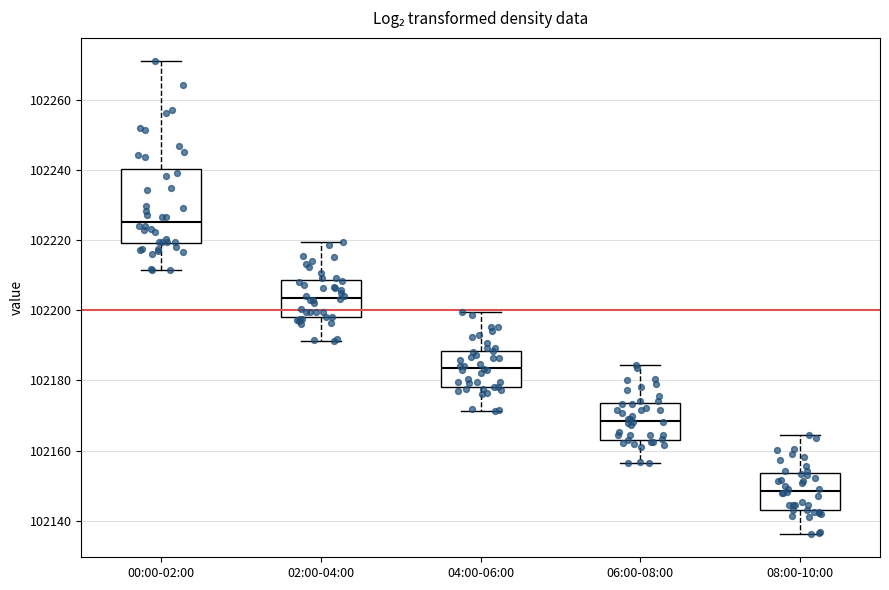

Reading left to right, transcribe this box plot: for each box, give where its median line is, the range the box spans, and where its two whiskers end, as read against the y-axis. The values are not printed on the chart, so give them approximately, as read against the axis.

00:00-02:00: median 102226, box 102220 to 102240, whiskers 102212 to 102270
02:00-04:00: median 102204, box 102198 to 102208, whiskers 102192 to 102220
04:00-06:00: median 102184, box 102178 to 102188, whiskers 102172 to 102200
06:00-08:00: median 102168, box 102164 to 102174, whiskers 102156 to 102184
08:00-10:00: median 102148, box 102144 to 102154, whiskers 102136 to 102164